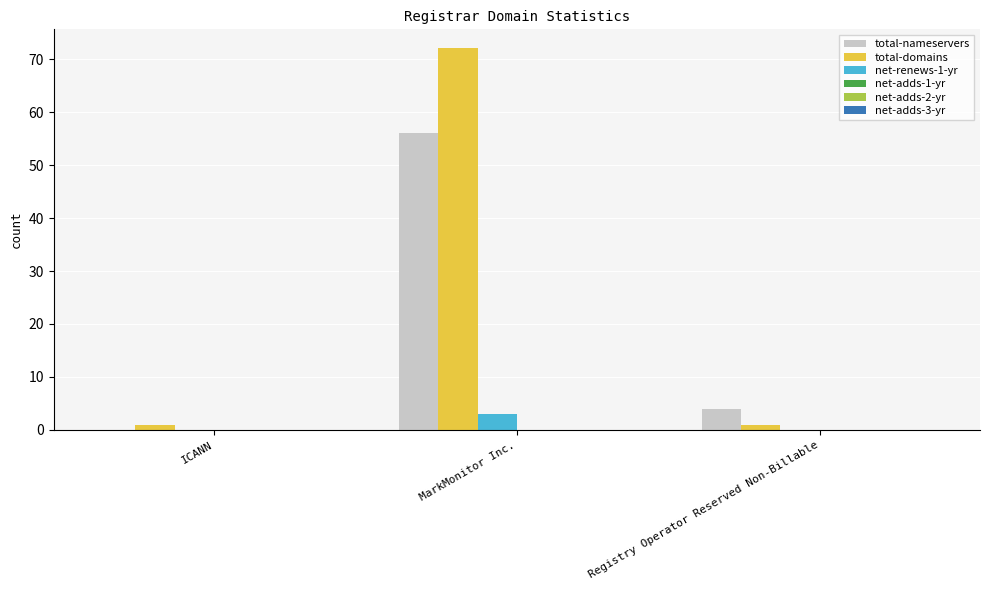

What is the greatest value displayed?

72